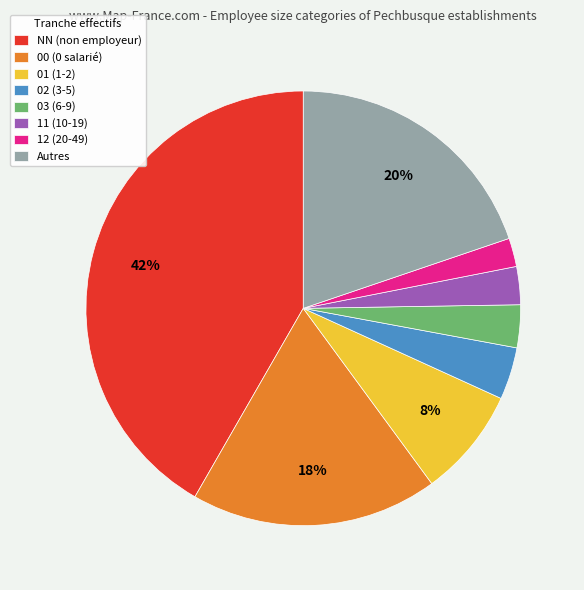

How many slices are in this pie chart?

8